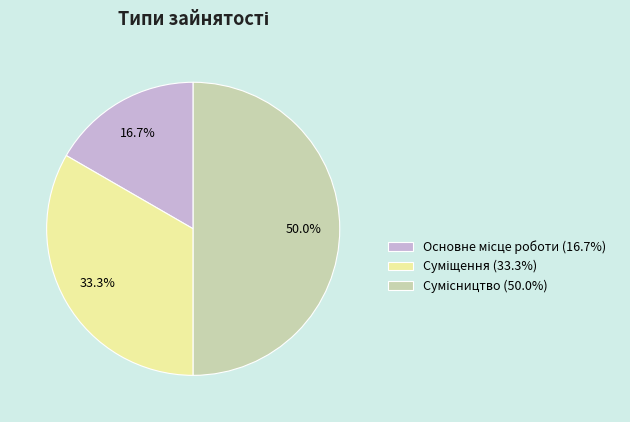

How much of the chart is everything except Суміщення?

66.7%